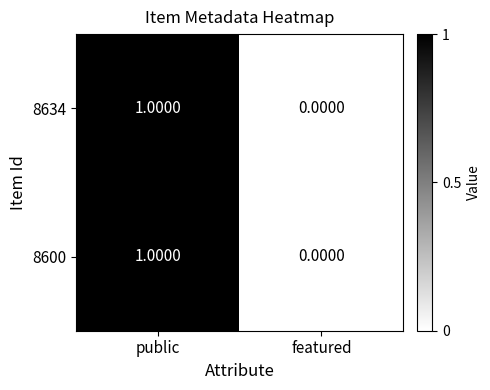

Where is 8600 nearest to the value 0?

featured